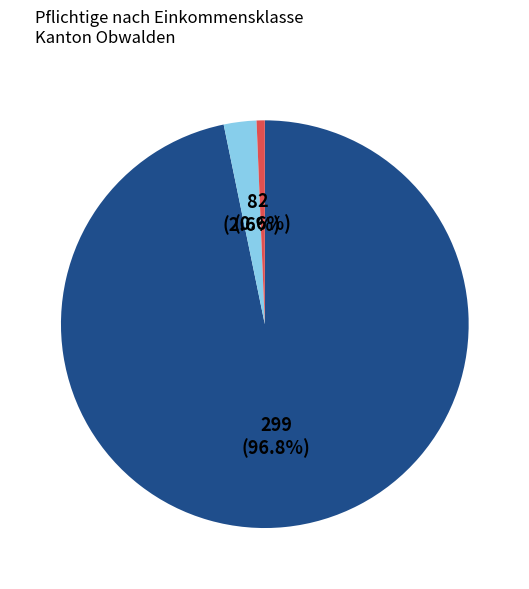

Is there any slice that represents more than half of the pie?

Yes